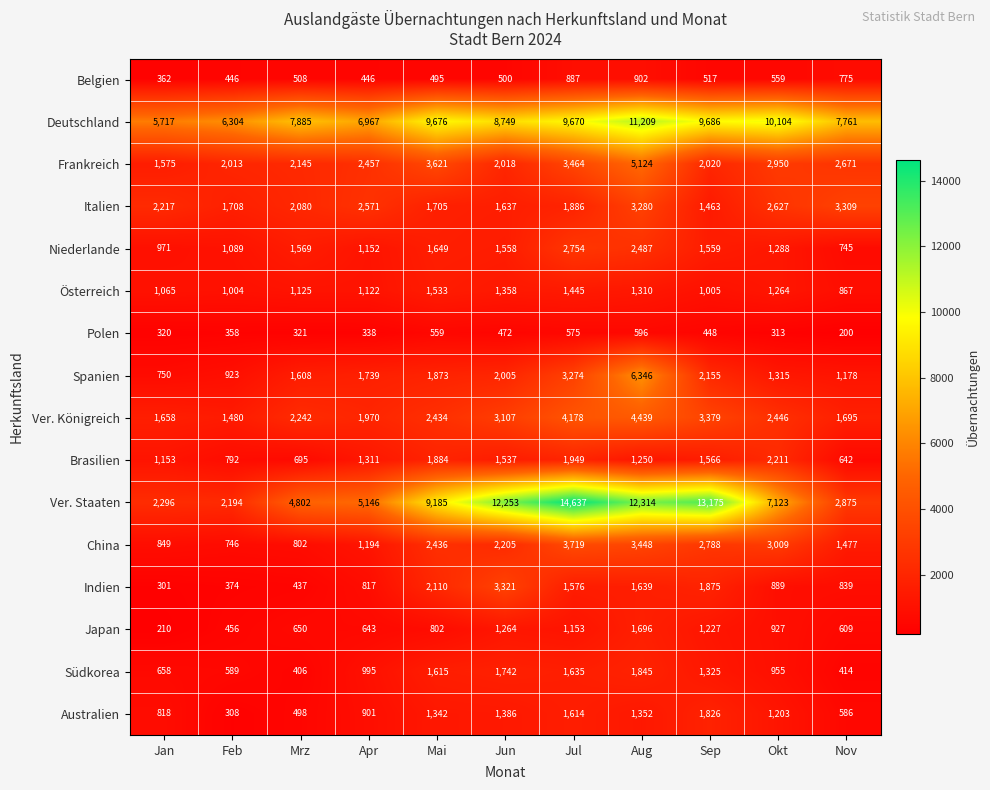

Which series has the largest total across all categories?

Deutschland